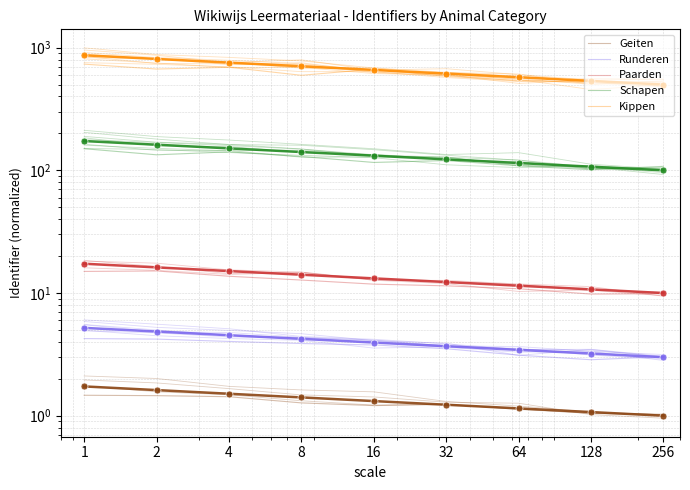

Where is the first local maximum for Kippen?

16